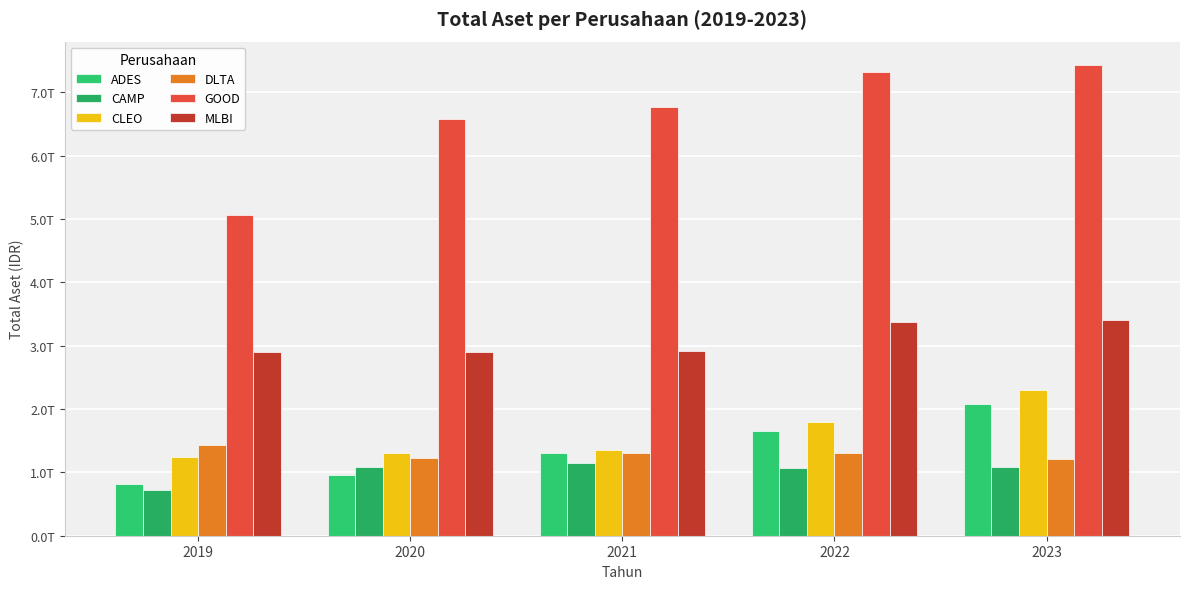

Does the chart contain any negative values?

No